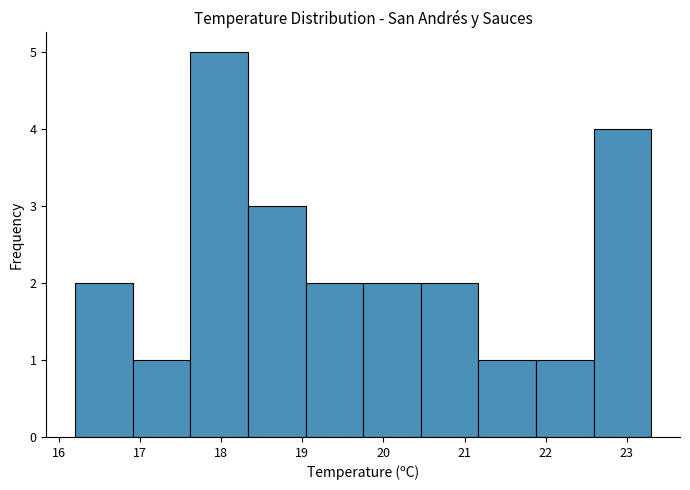

Reading left to right, transcribe this chart: for each bar, give the range it covers on the x-axis and its height. Neither the bar edges nor the heights are printed on the chart, so give them approximately, as read against the axes.

16.20 to 16.91: 2
16.91 to 17.62: 1
17.62 to 18.33: 5
18.33 to 19.04: 3
19.04 to 19.75: 2
19.75 to 20.46: 2
20.46 to 21.17: 2
21.17 to 21.88: 1
21.88 to 22.59: 1
22.59 to 23.30: 4